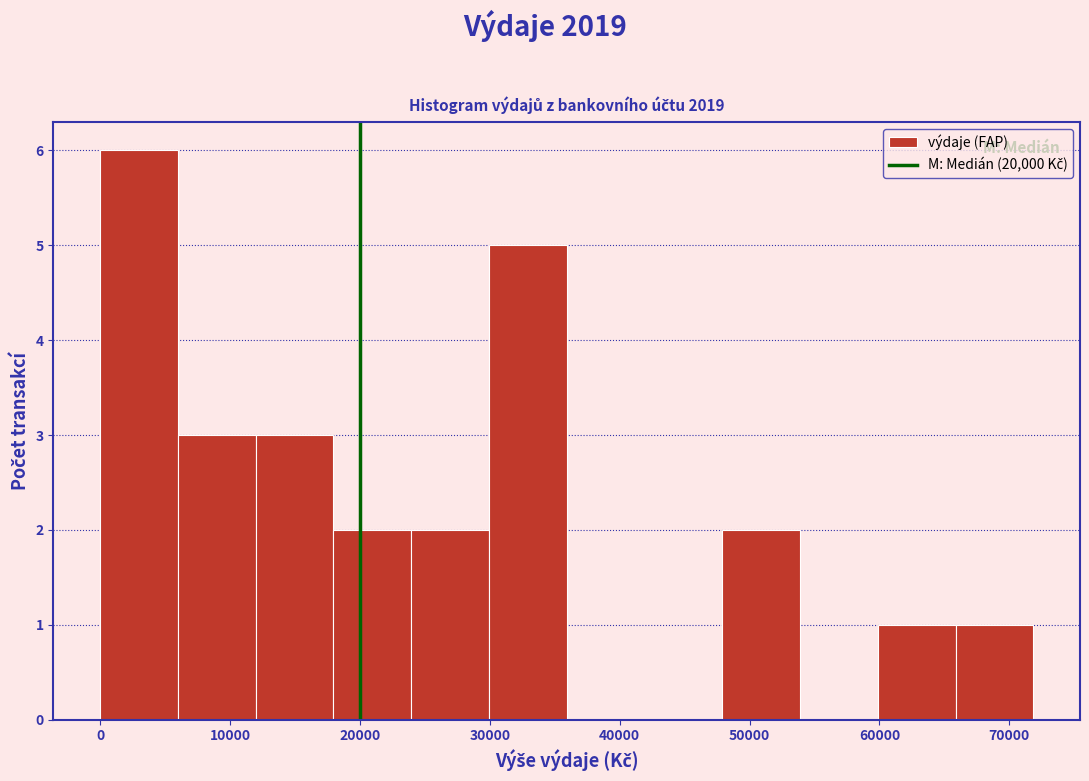

How tall is the bar that spans 24000 to 30000 on the x-axis? Neither the bar edges nor the heights are printed on the chart, so give them approximately, as read against the axes.

2